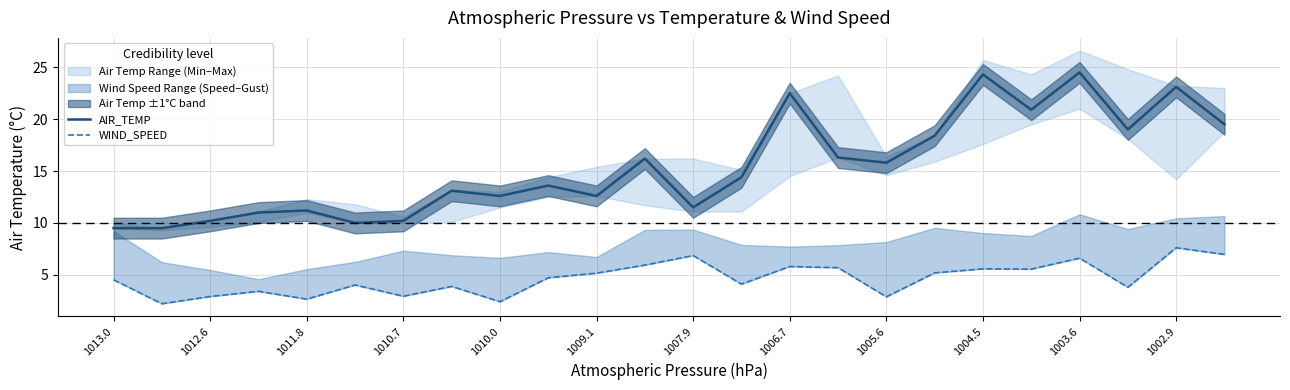

Is it true that AIR_TEMP equals 11.5 at 1007.9?

True